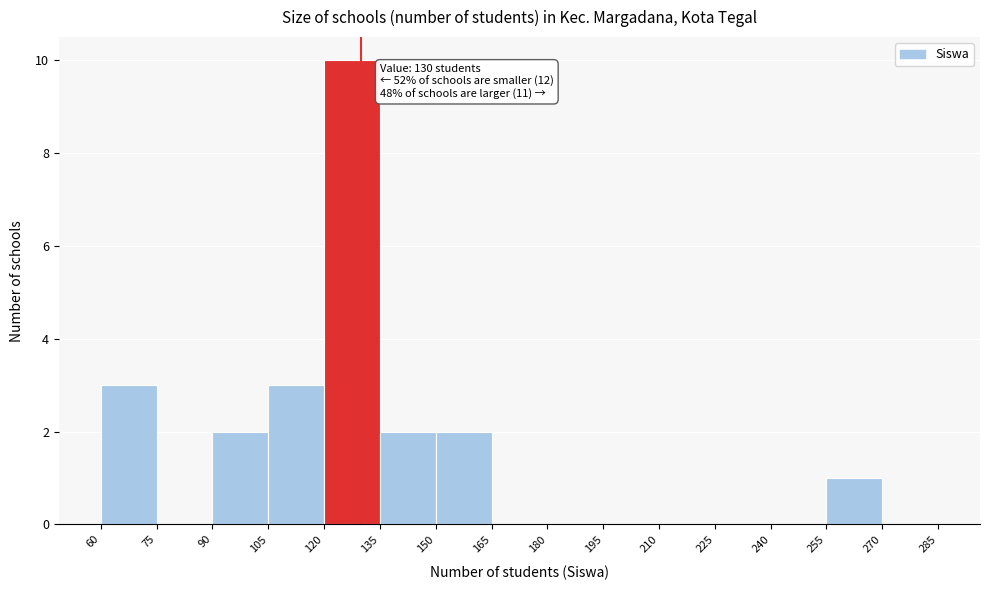

Which range on the x-axis has the tallest bar?

120 to 135